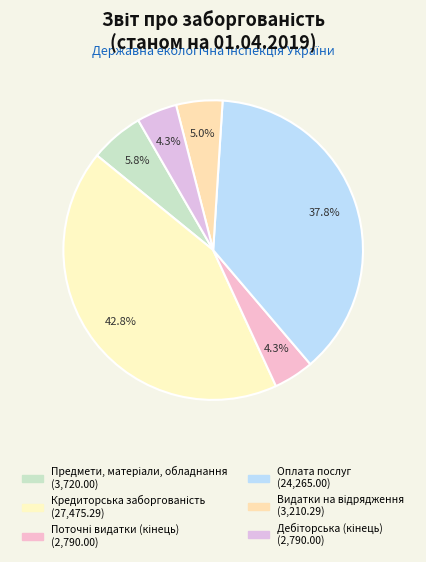

Is there any slice that represents more than half of the pie?

No